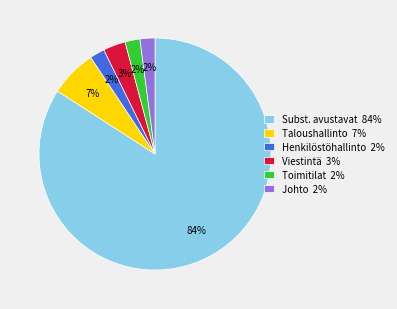

To the nearest percent, what is the difference between the largest and smallest slice percentages?

82%